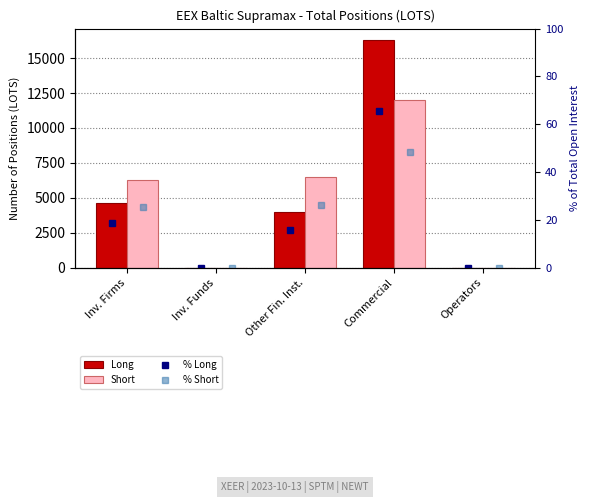

What position from the right is Operators?

1